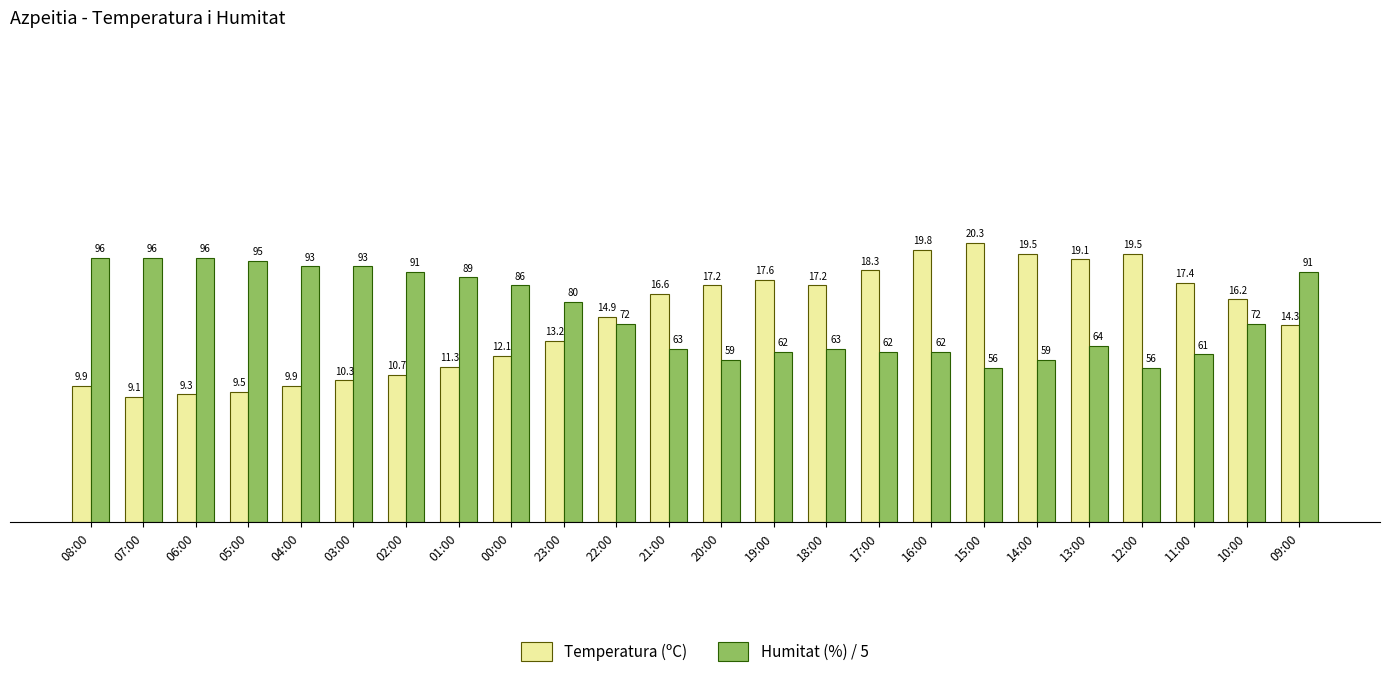

How many values in the Humitat (%) / 5 series exceed 14?

13